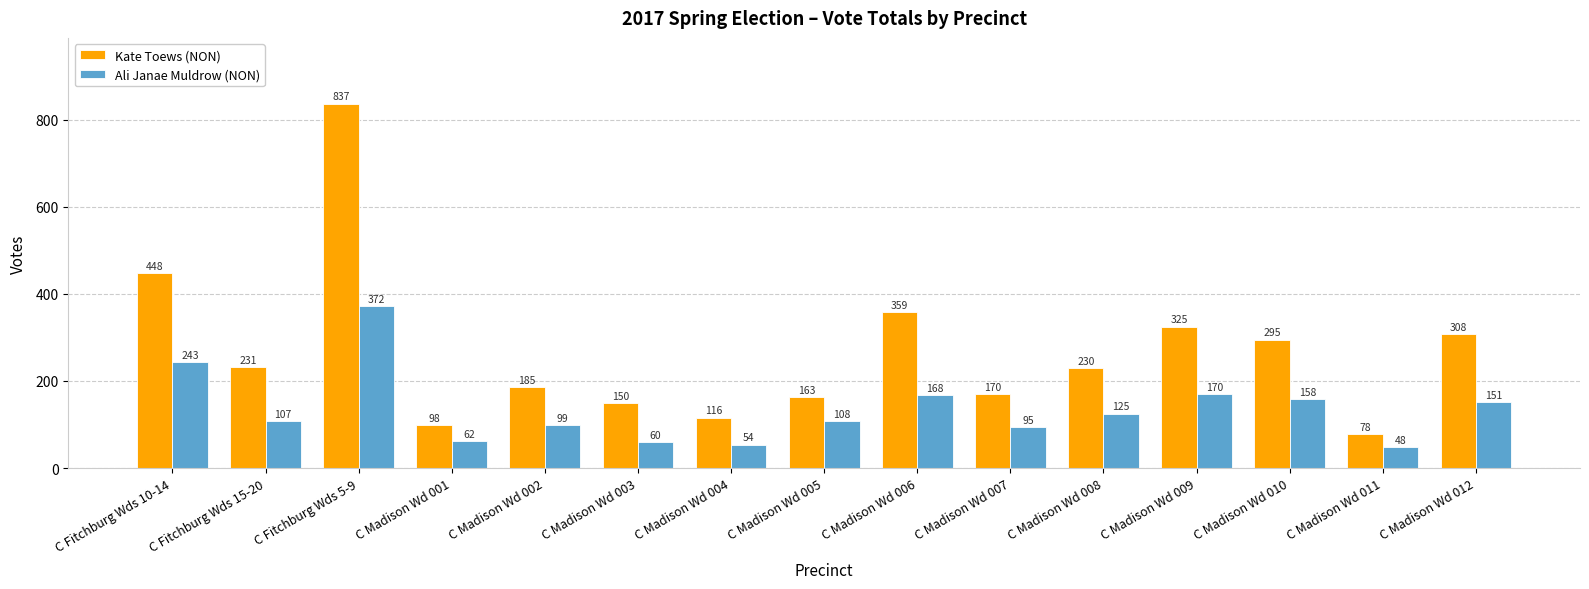

Does the chart contain stacked bars?

No